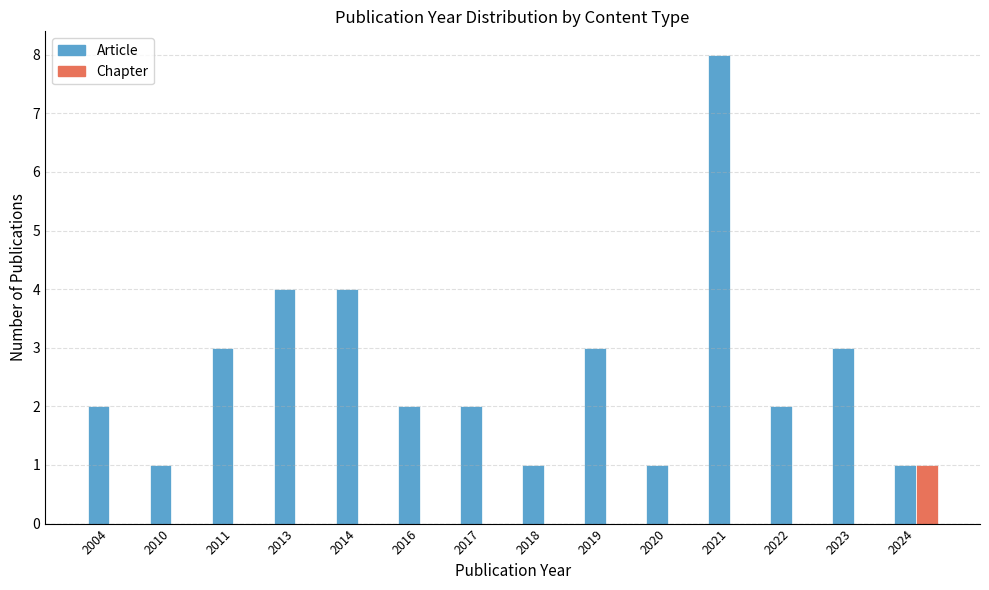

Are the bars horizontal?

No